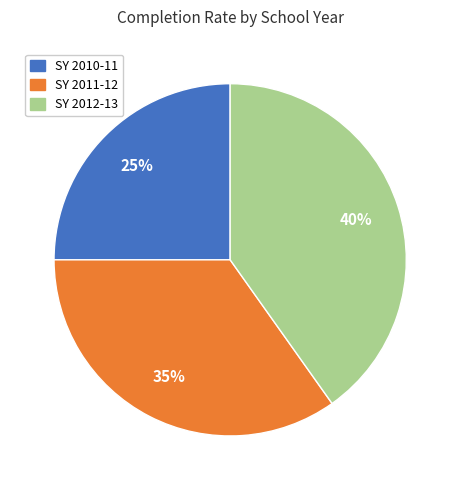

Is SY 2012-13 the majority of the pie?

No